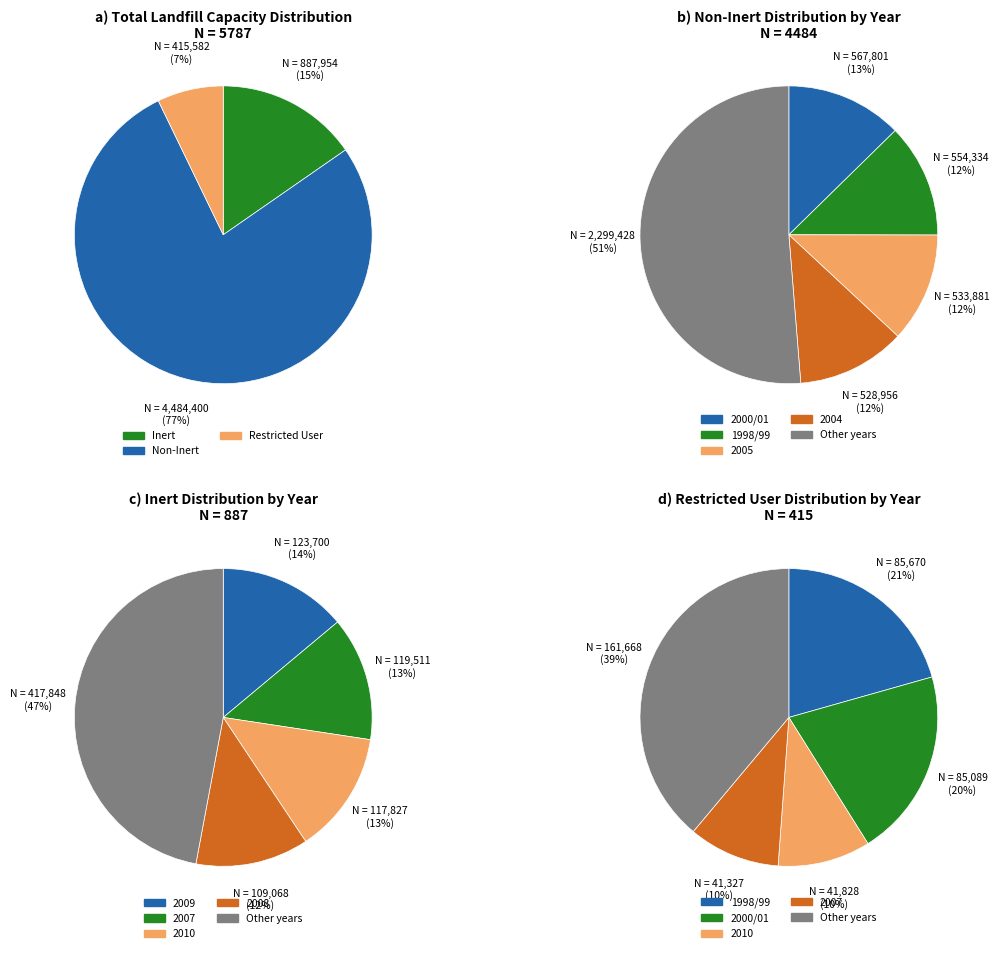

Rank the series at 2000/01 from highest to lowest value.

Non-Inert, Restricted User, Inert